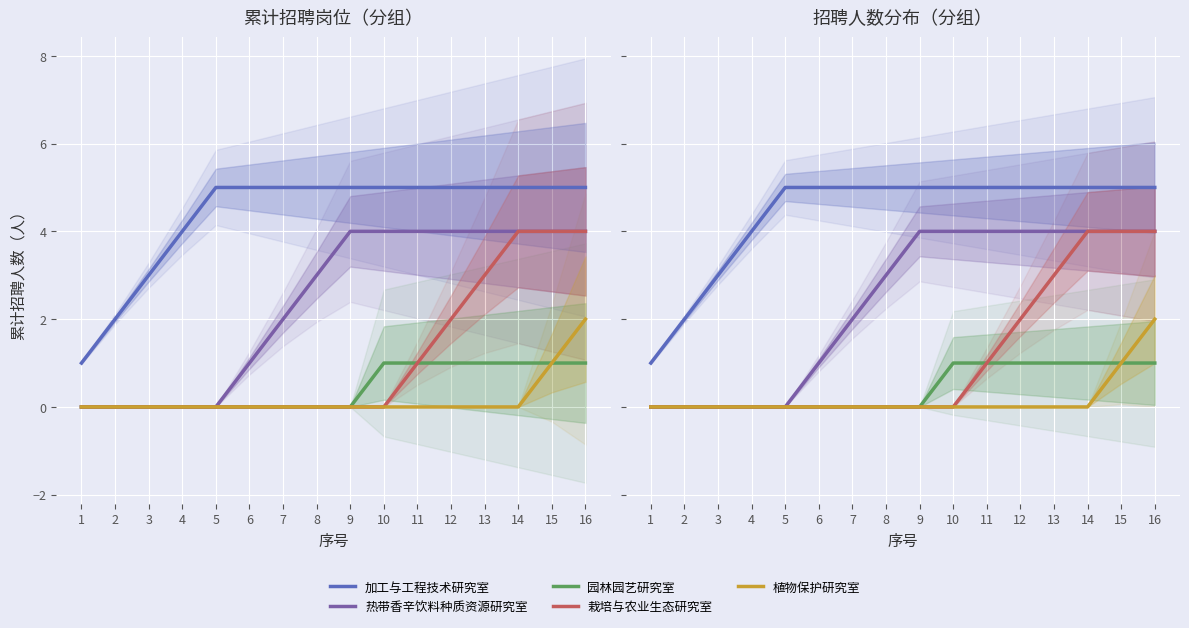

Reading left to right, what are all the values shown in this chart?

加工与工程技术研究室: 1=1	2=2	3=3	4=4	5=5	6=5	7=5	8=5	9=5	10=5	11=5	12=5	13=5	14=5	15=5	16=5
热带香辛饮料种质资源研究室: 1=0	2=0	3=0	4=0	5=0	6=1	7=2	8=3	9=4	10=4	11=4	12=4	13=4	14=4	15=4	16=4
园林园艺研究室: 1=0	2=0	3=0	4=0	5=0	6=0	7=0	8=0	9=0	10=1	11=1	12=1	13=1	14=1	15=1	16=1
栽培与农业生态研究室: 1=0	2=0	3=0	4=0	5=0	6=0	7=0	8=0	9=0	10=0	11=1	12=2	13=3	14=4	15=4	16=4
植物保护研究室: 1=0	2=0	3=0	4=0	5=0	6=0	7=0	8=0	9=0	10=0	11=0	12=0	13=0	14=0	15=1	16=2